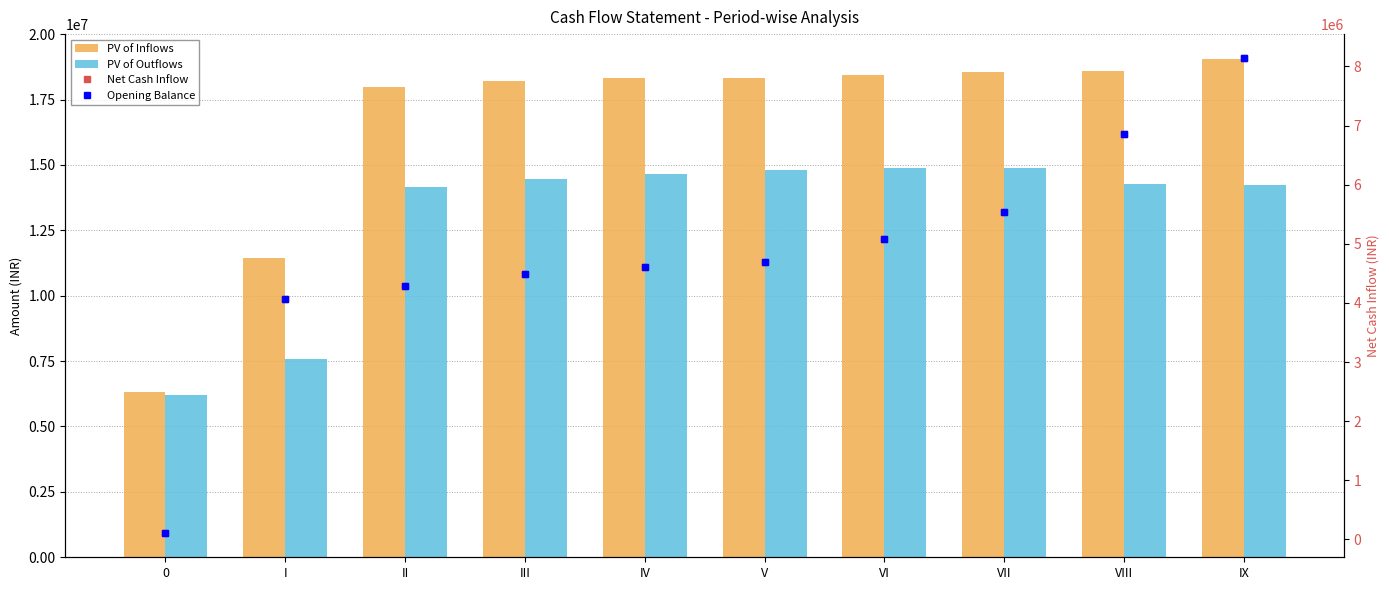

True or false: PV of Inflows has a value of 32956482.9 at IX.

False